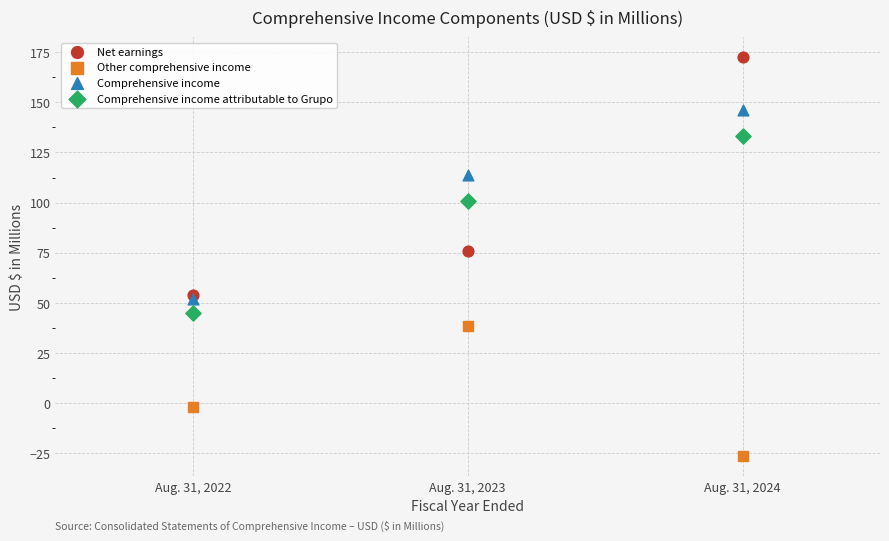

Across all series, what Y value is closest to 73?

75.6